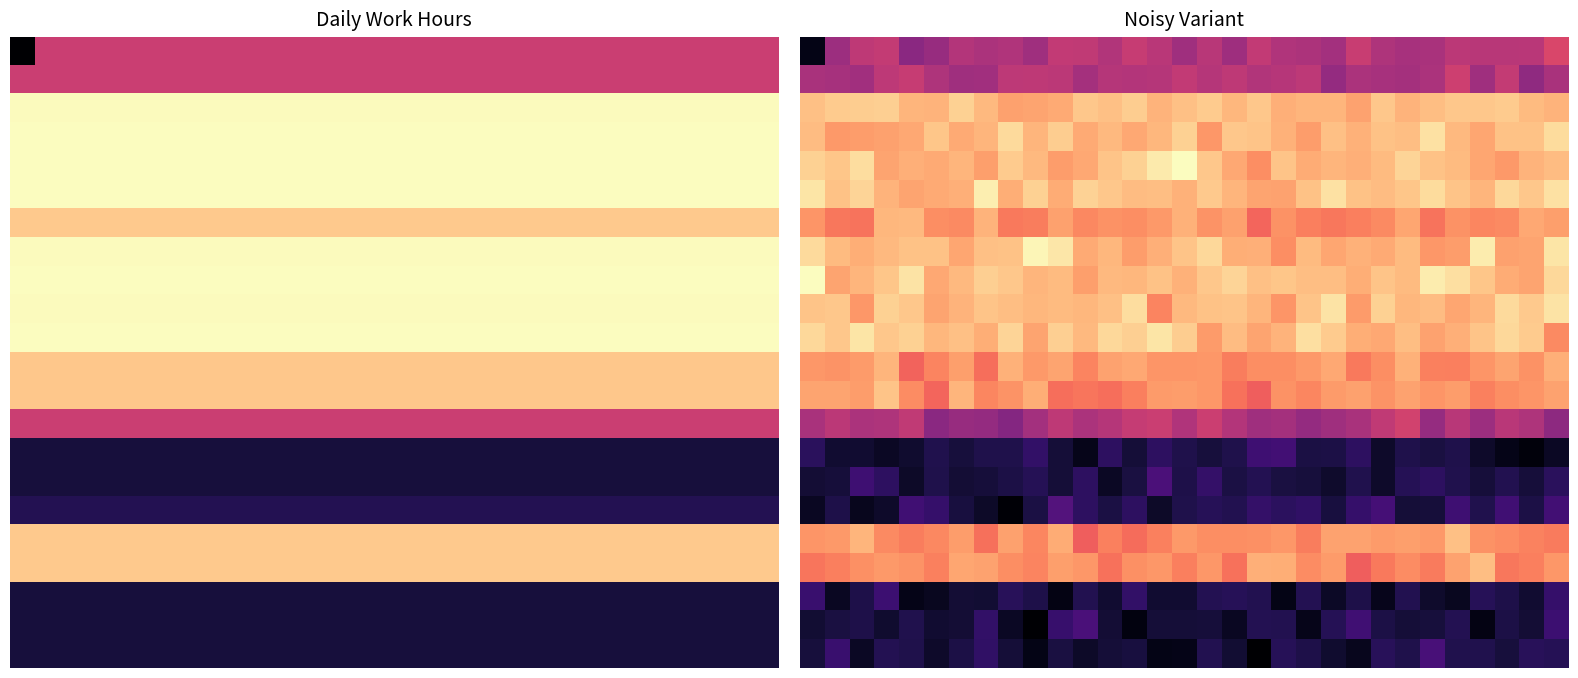

Between 30 and 25, which is larger?

30